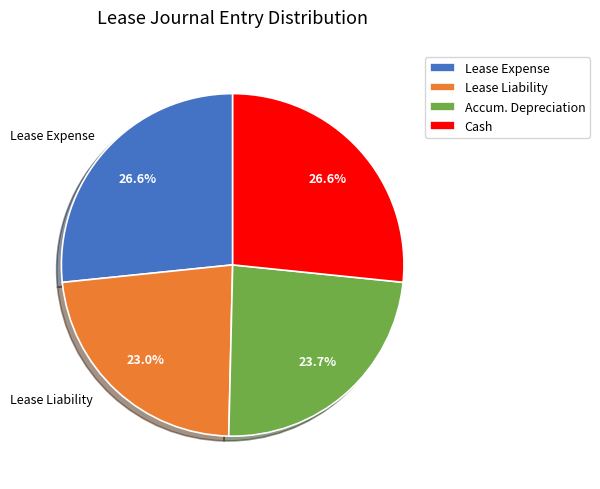

Combined, what portion of the pie is Accum. Depreciation and Lease Liability?

46.7%